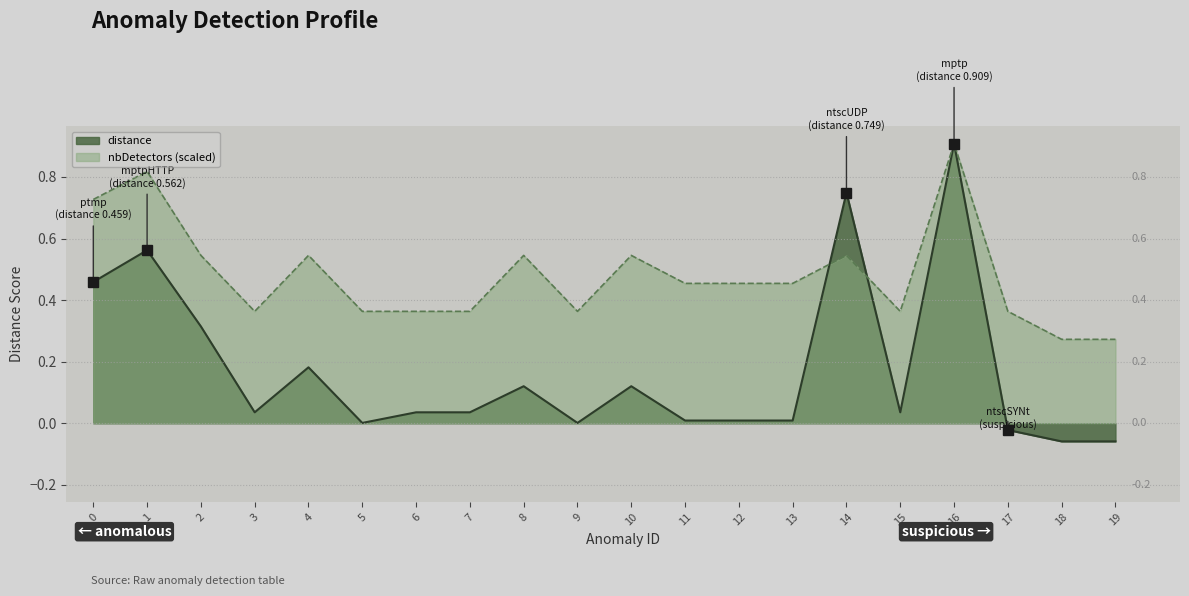

What is the smallest value displayed?

-0.1